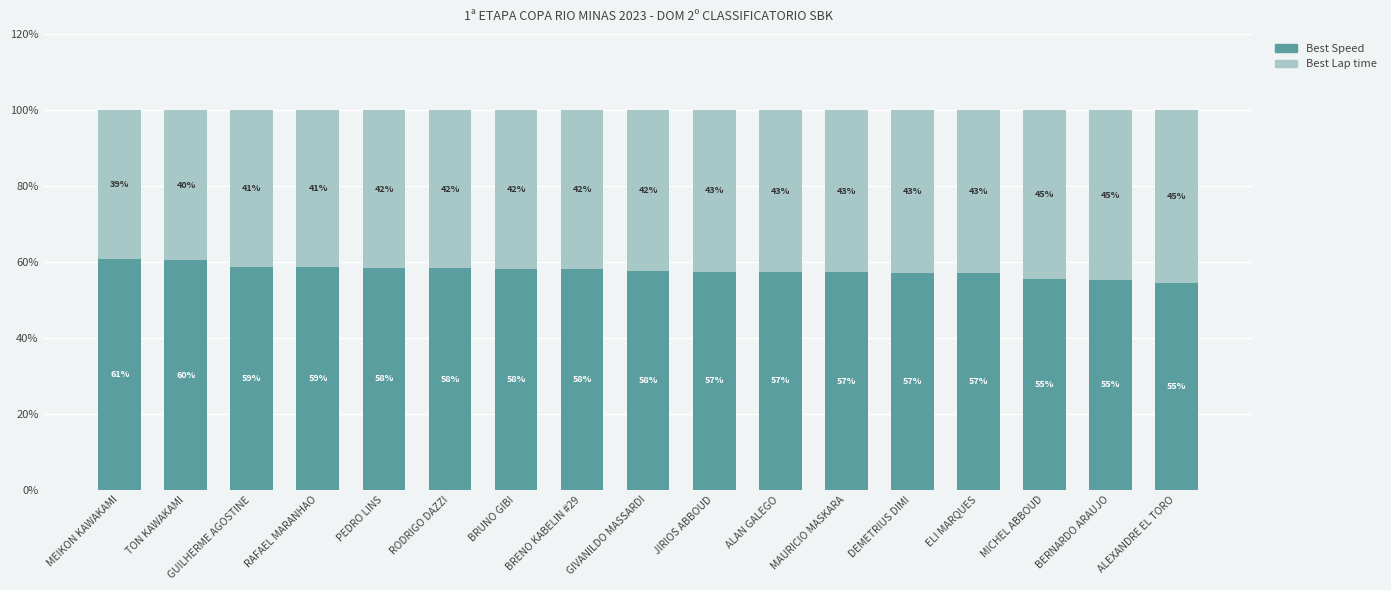

What is the minimum value for Best Speed?

54.5